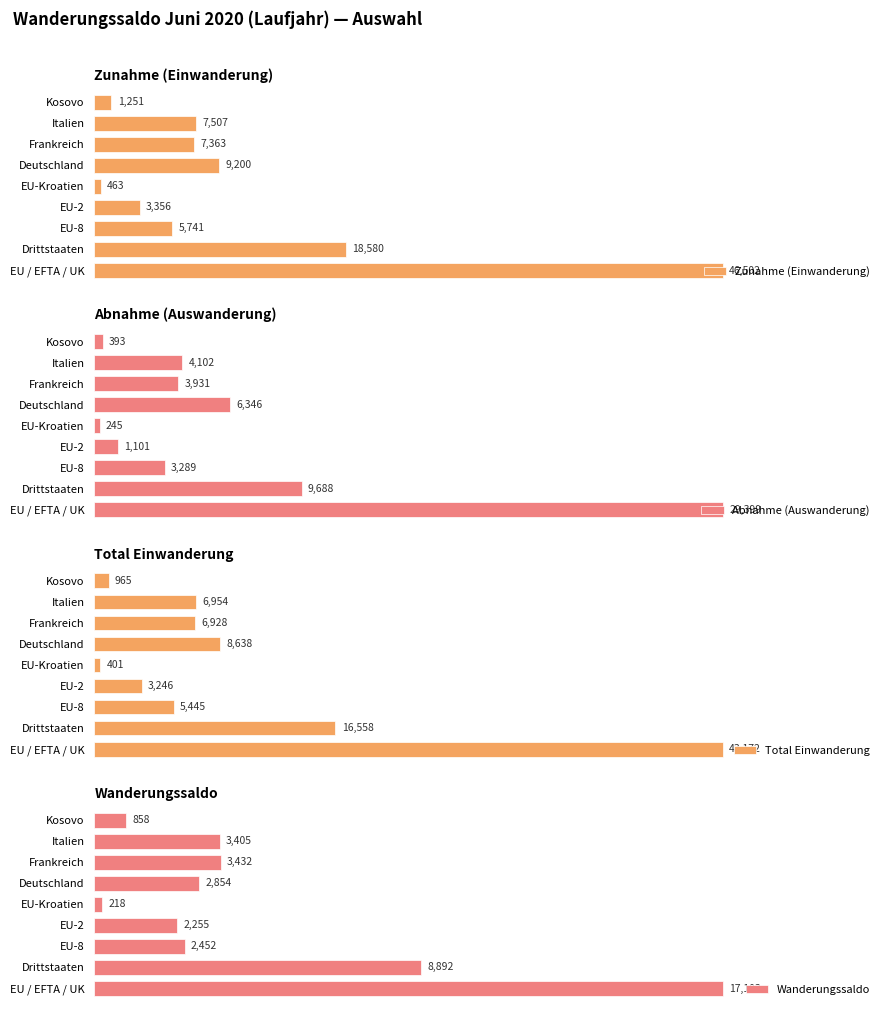

What is the smallest value displayed?

218